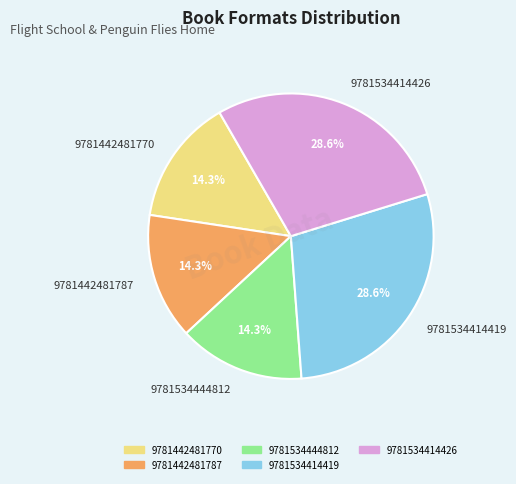

To the nearest percent, what portion does 9781534414419 represent?

29%